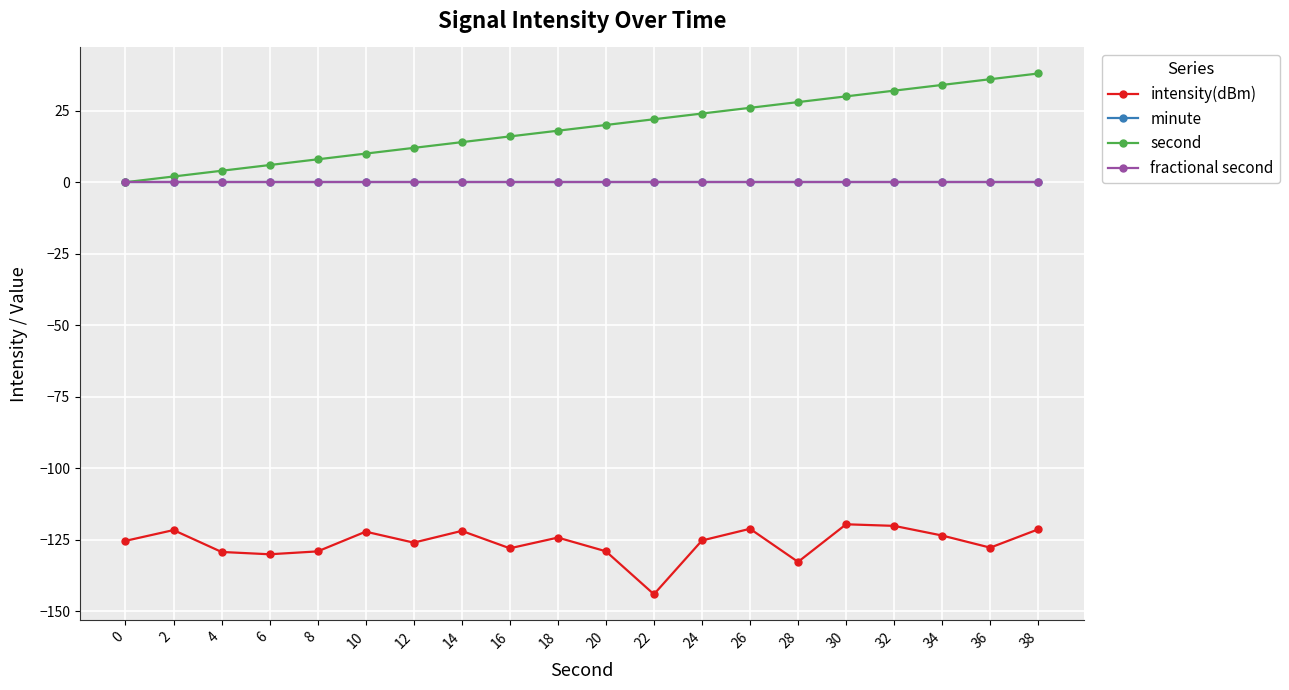

What is the maximum value shown in the chart?

38.0